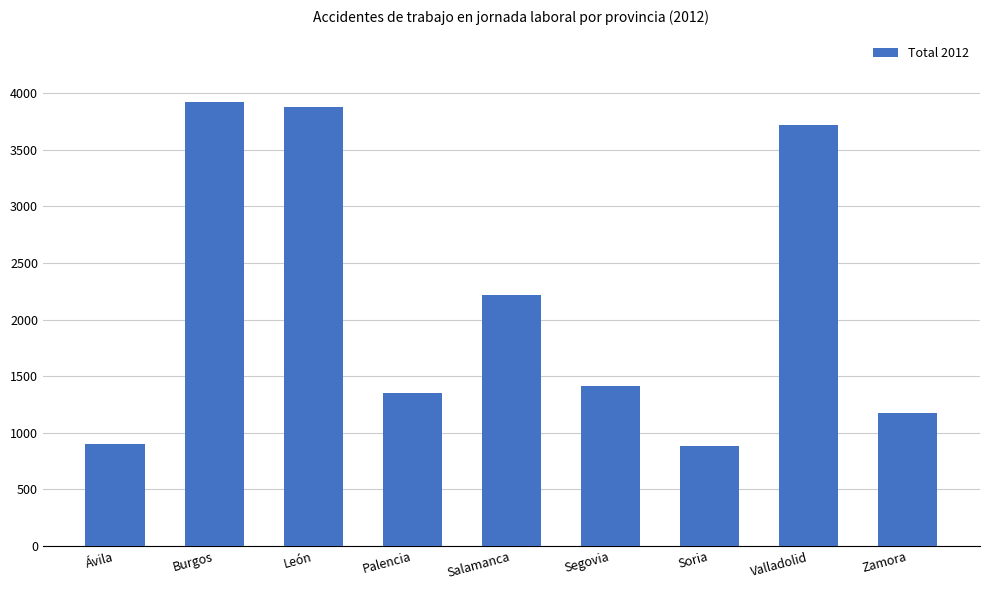

Is it true that the value at Soria is 1415?

False